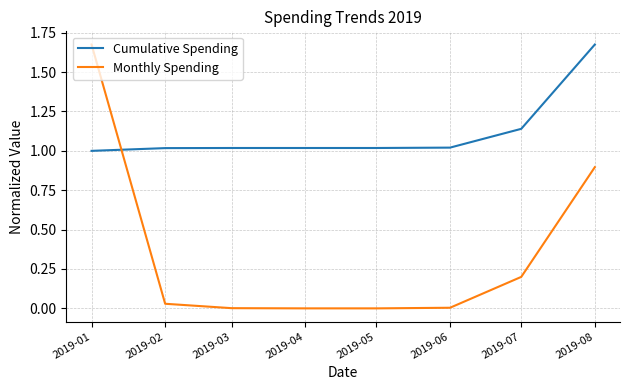

Is the value of Monthly Spending at 2019-05 greater than the value of Cumulative Spending at 2019-04?

No